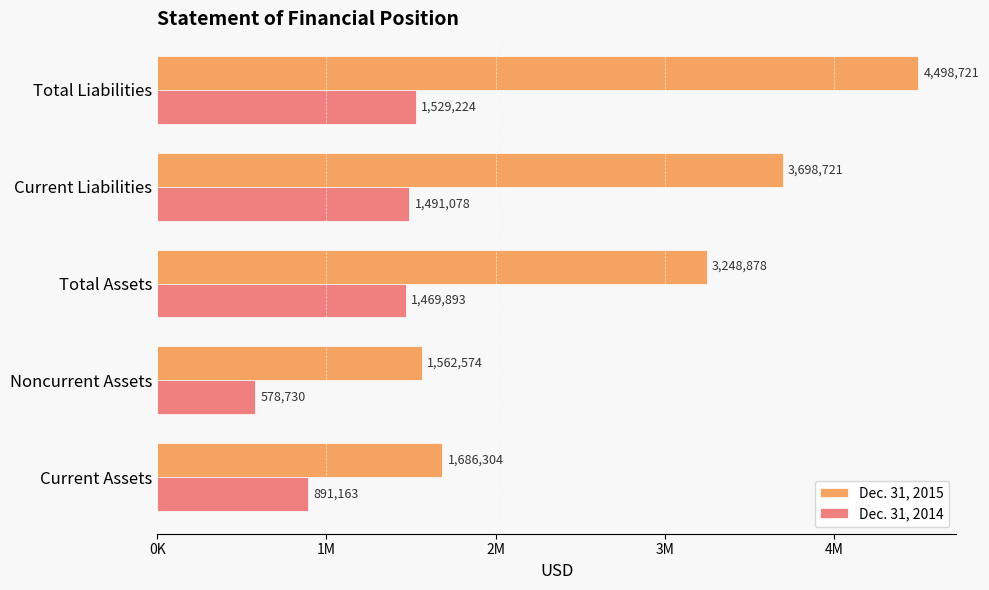

What is the value of the Dec. 31, 2014 bar at the 5th from the left?

1529224